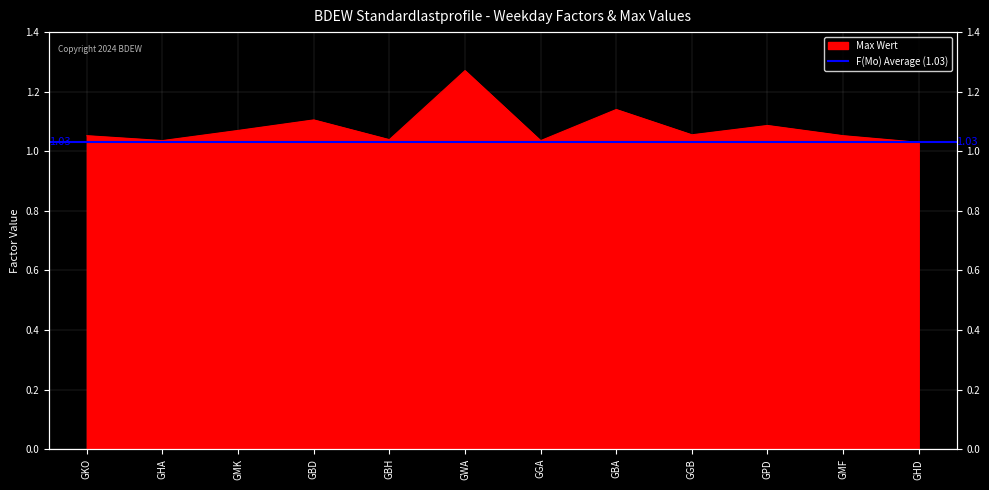

Reading right to left, transcribe all the data shown in this chart.

1.0	1.1	1.1	1.1	1.1	1.0	1.3	1.0	1.1	1.1	1.0	1.1